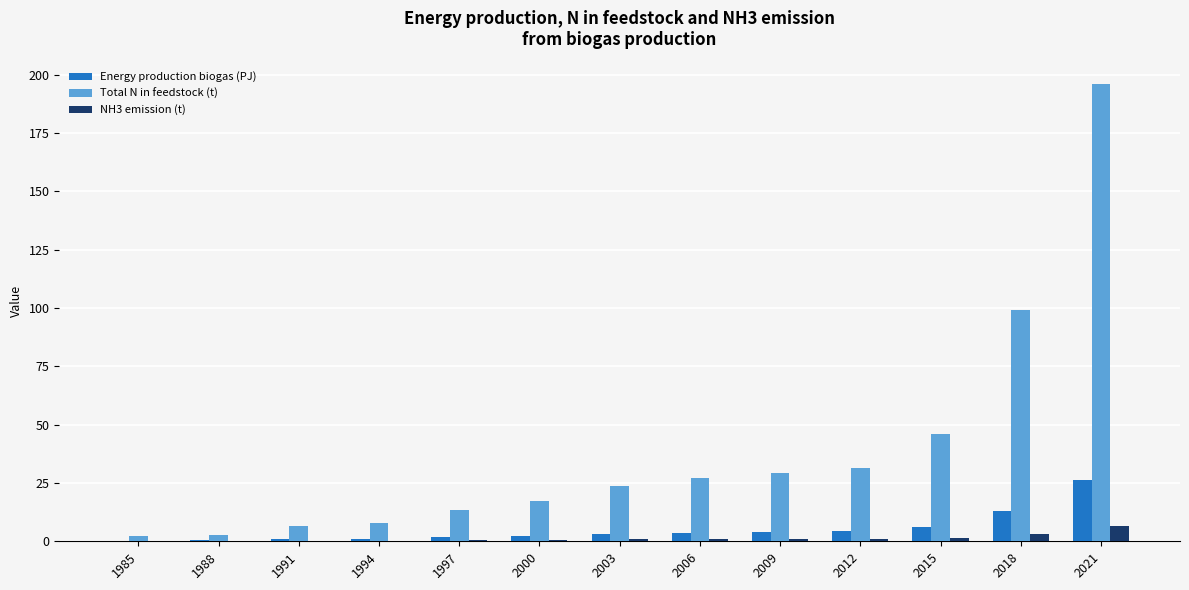

The Energy production biogas (PJ) series shows 4.2 at 2012. True or false?

True